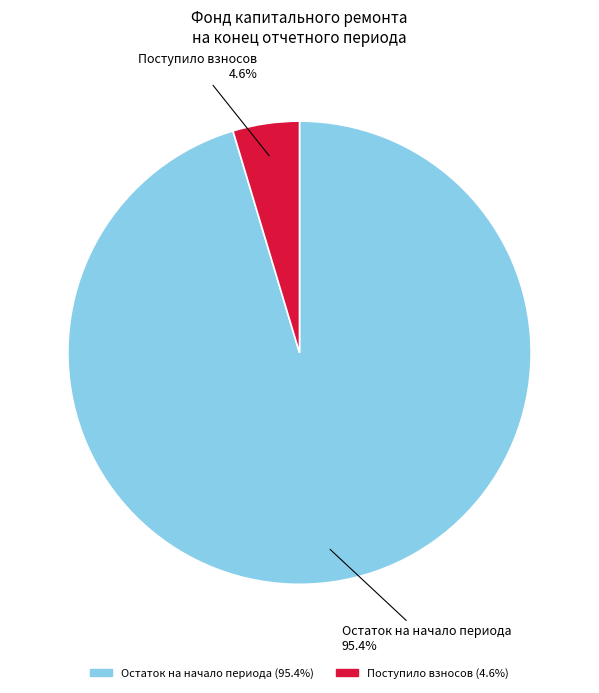

Does any single category account for the majority?

Yes